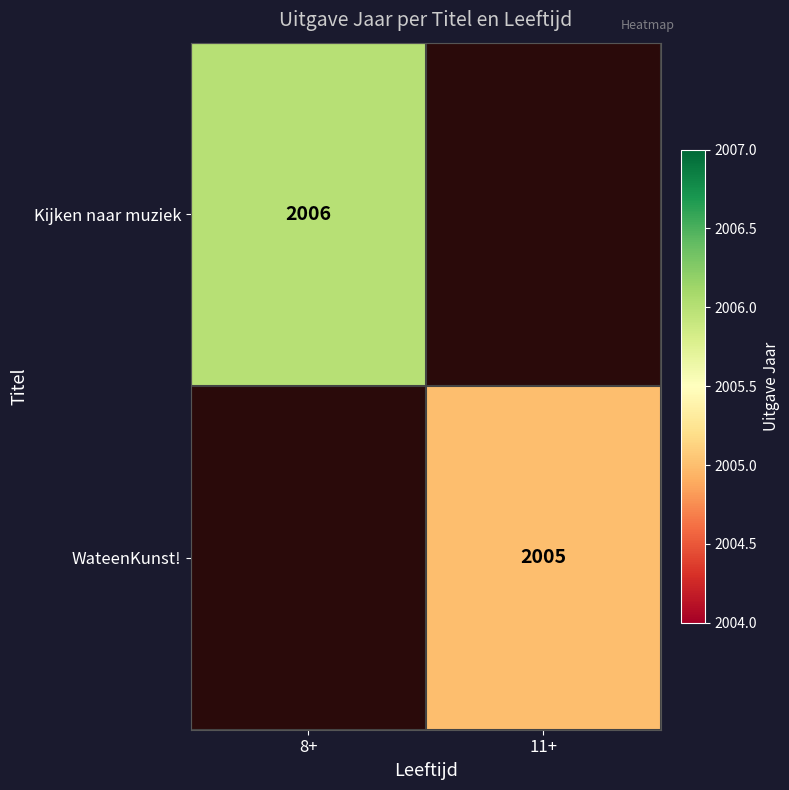

Is it true that Kijken naar muziek equals 2006 at 8+?

True